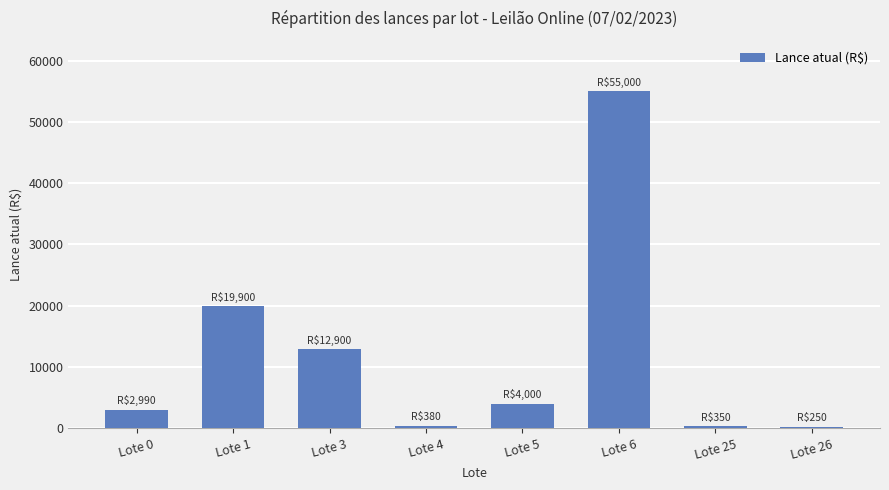

How many bars are there in total?

8